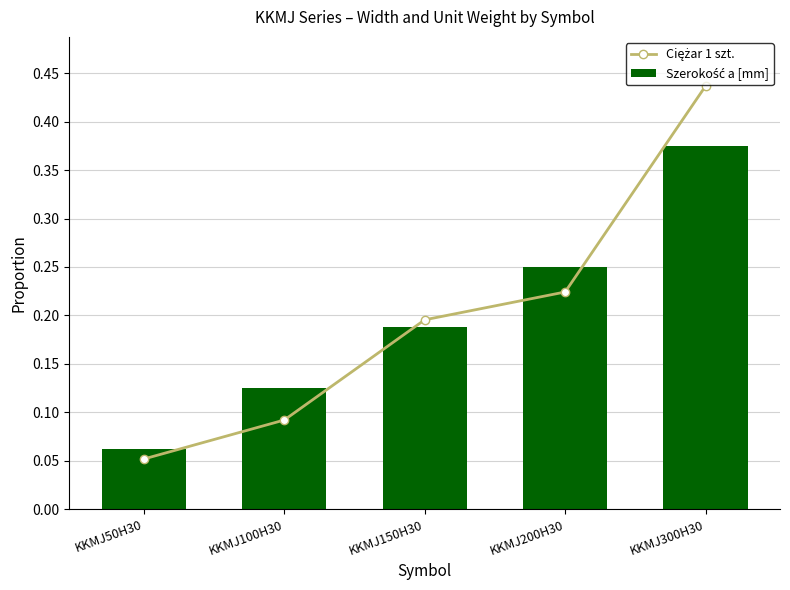

Reading left to right, extract all data points from this chart.

Ciężar 1 szt.: 0.1	0.1	0.2	0.2	0.4
Szerokość a [mm]: 0.1	0.1	0.2	0.2	0.4